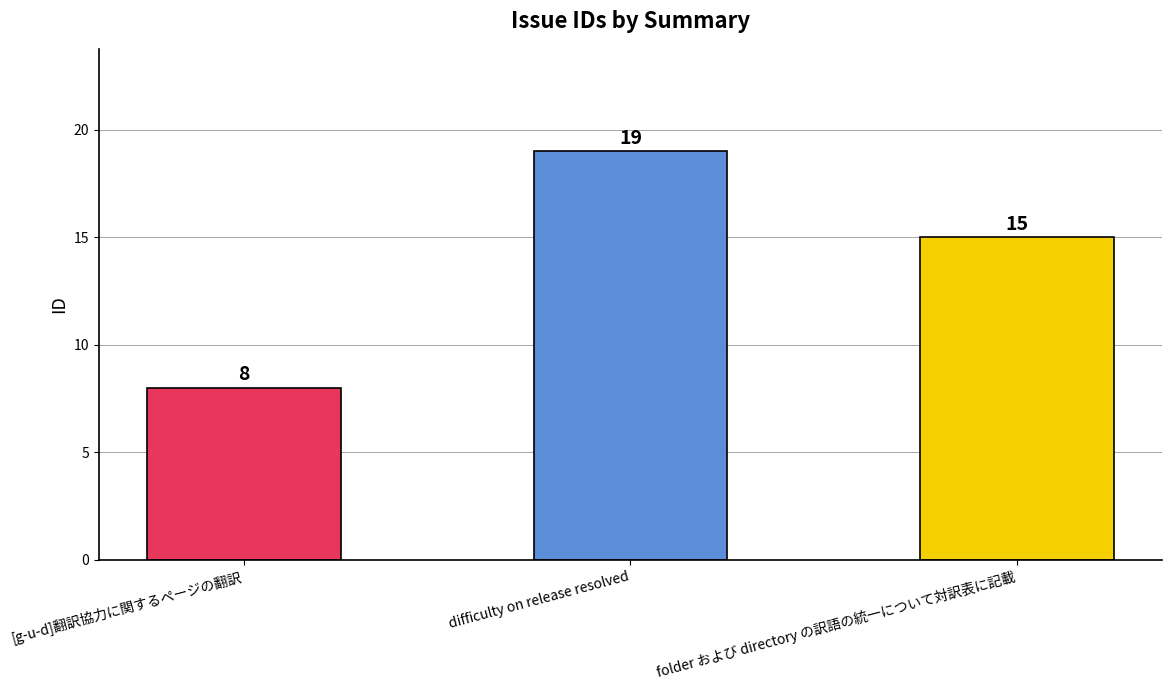

Reading left to right, extract all data points from this chart.

8	19	15